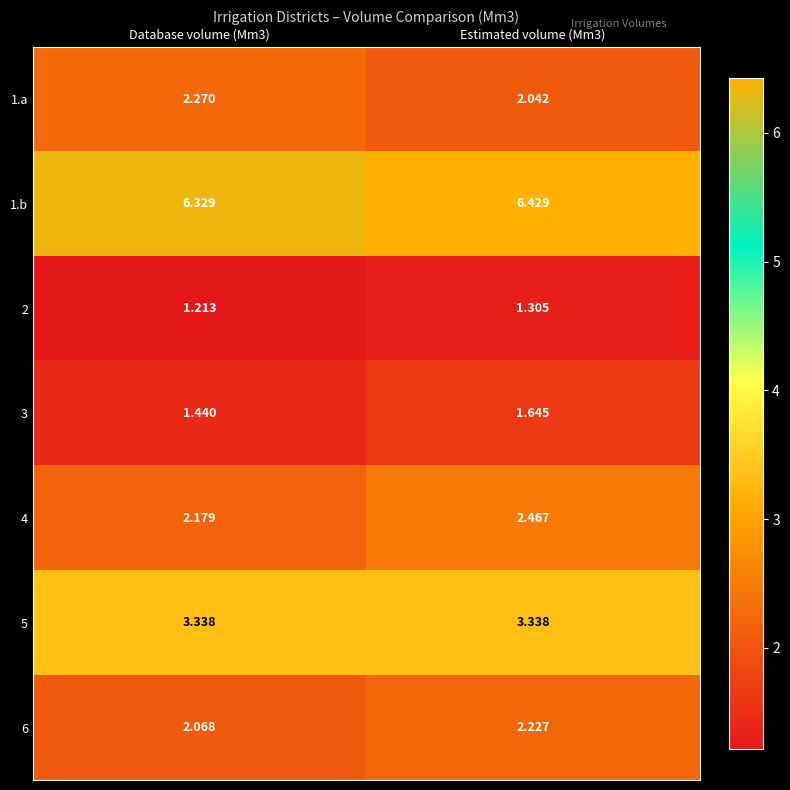

Is the value of 5 at Database volume (Mm3) greater than the value of 1.a at Database volume (Mm3)?

Yes